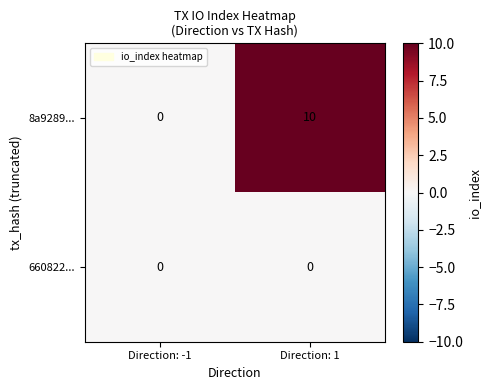

At how many categories does at least one series exceed 7?

1